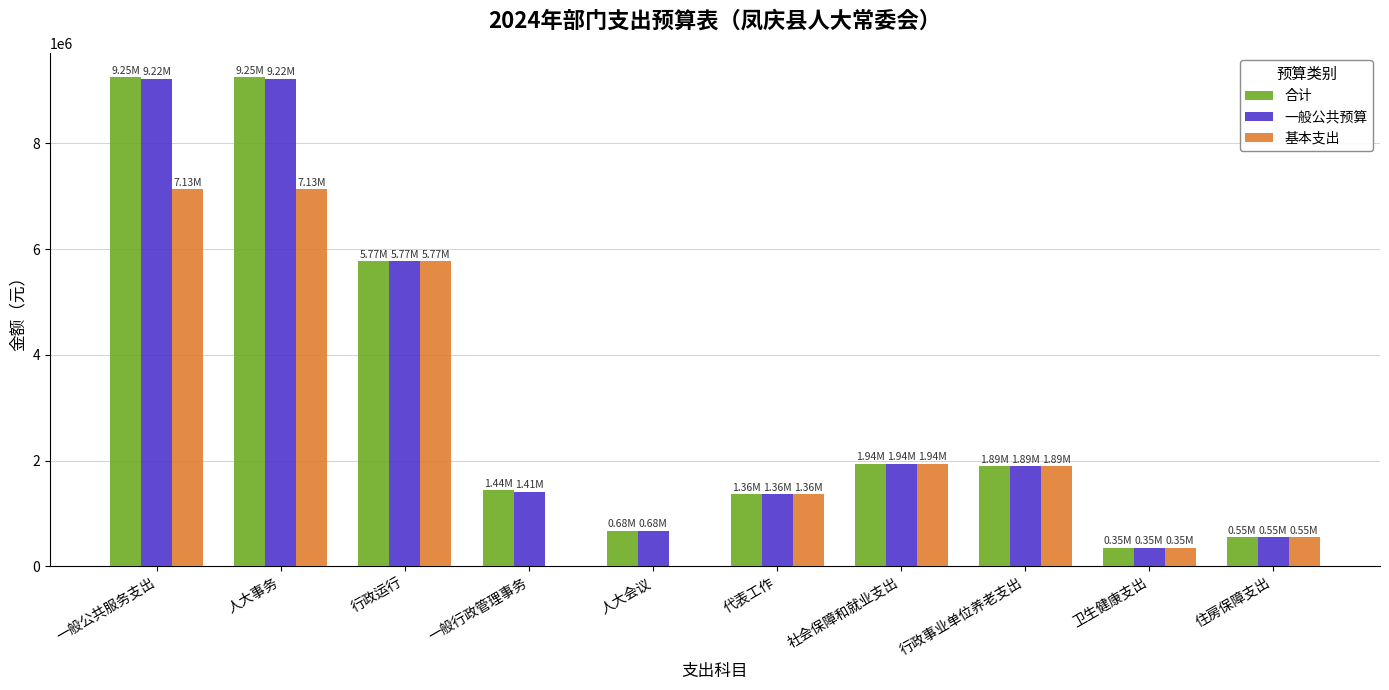

What is the approximate value of 基本支出 at 社会保障和就业支出?

1937887.4